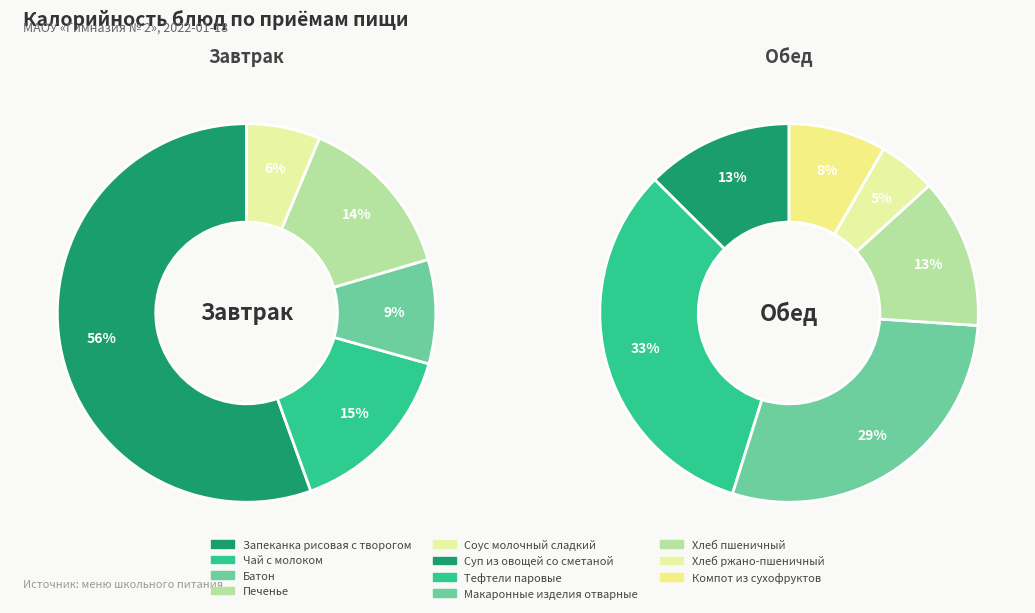

Which slice is the largest?

Запеканка рисовая с творогом